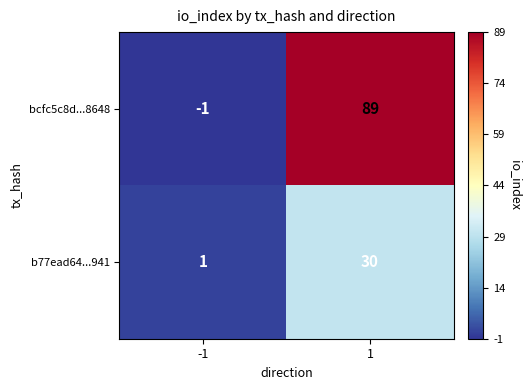

What is the difference between the b77ead64...941 values at -1 and 1?

29